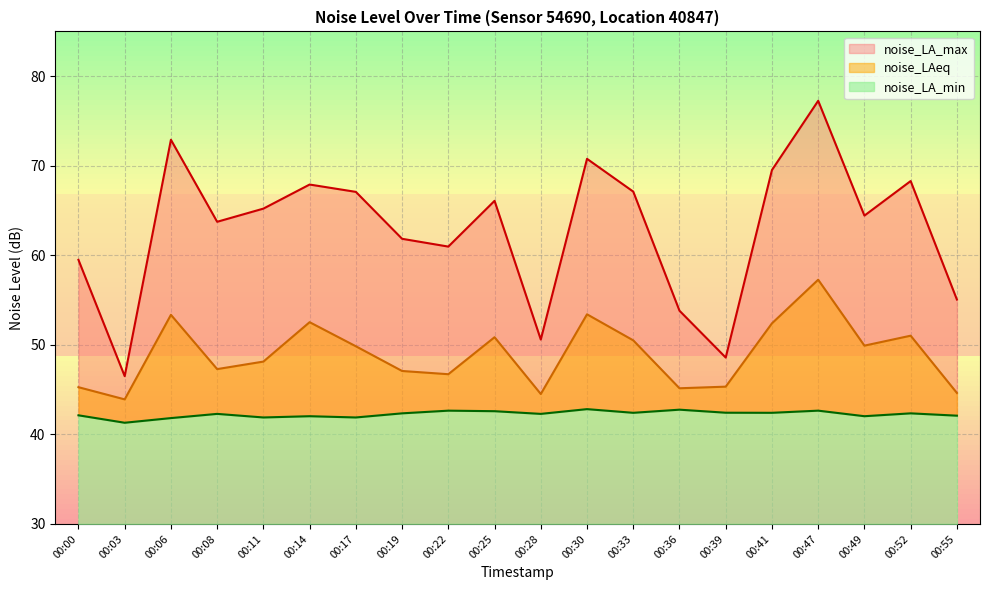

How many values in the noise_LA_max series exceed 65?

10